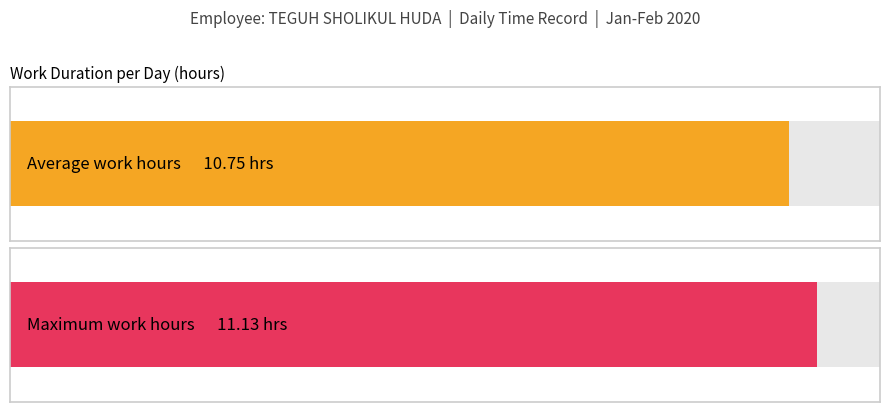

What is the maximum value shown in the chart?

11.1